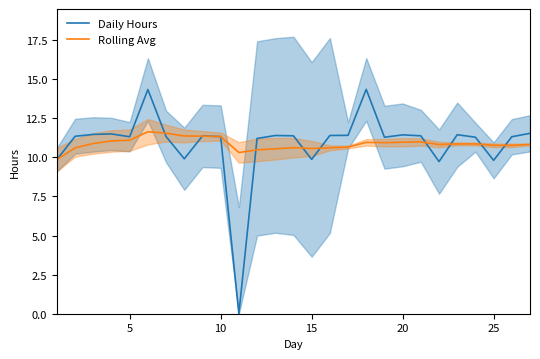

Is it true that Daily Hours equals 9.8 at 25?

True